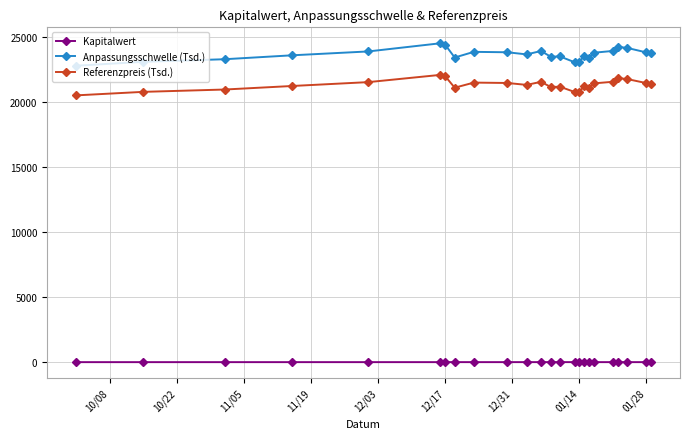

What is the value of the Anpassungsschwelle (Tsd.) point at the 15th from the left?

23071.0